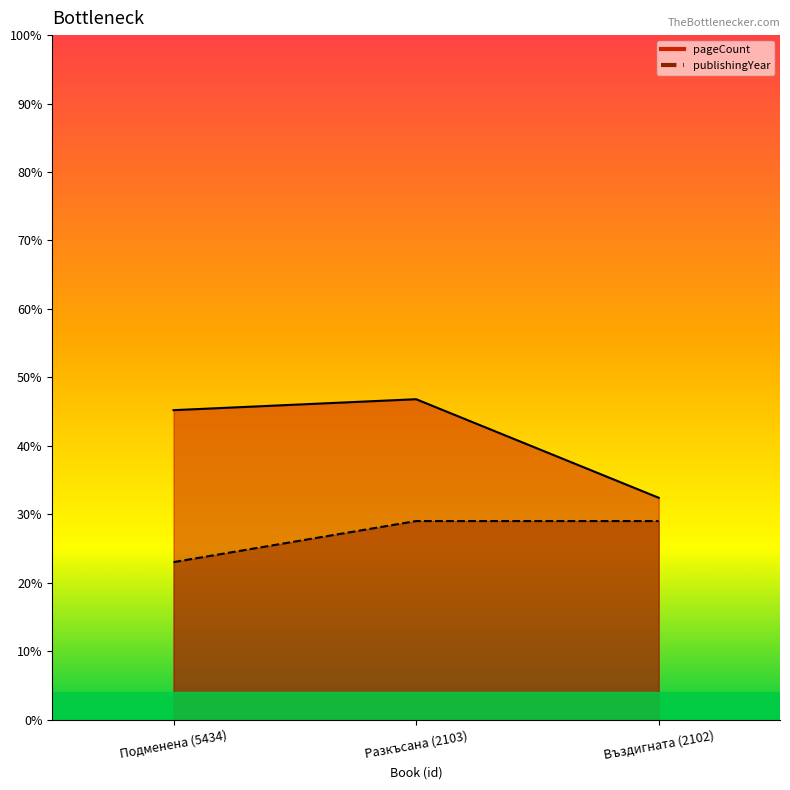

How many lines are shown in the chart?

2